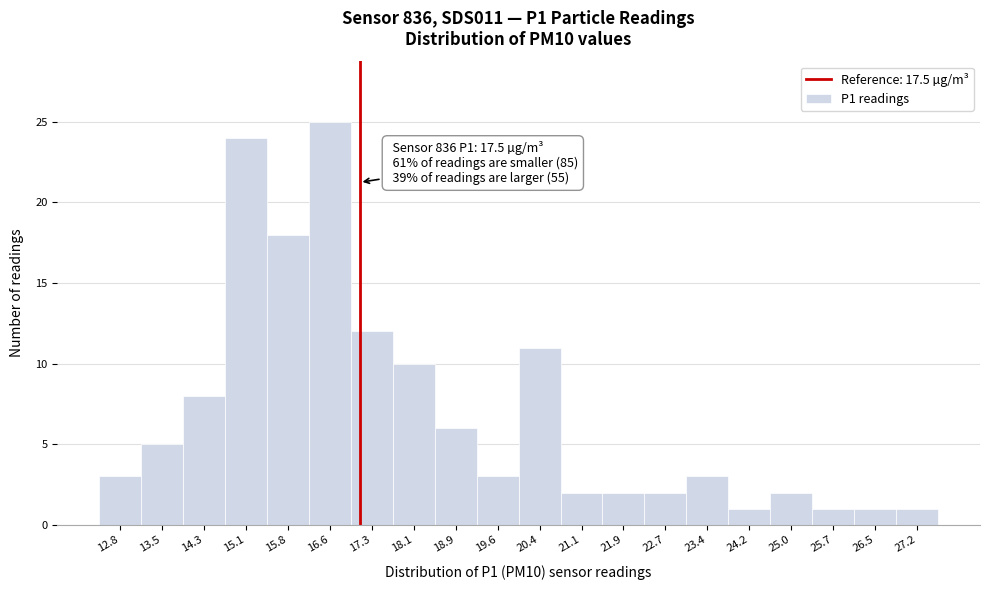

Reading left to right, transcribe all the data shown in this chart.

3	5	8	24	18	25	12	10	6	3	11	2	2	2	3	1	2	1	1	1